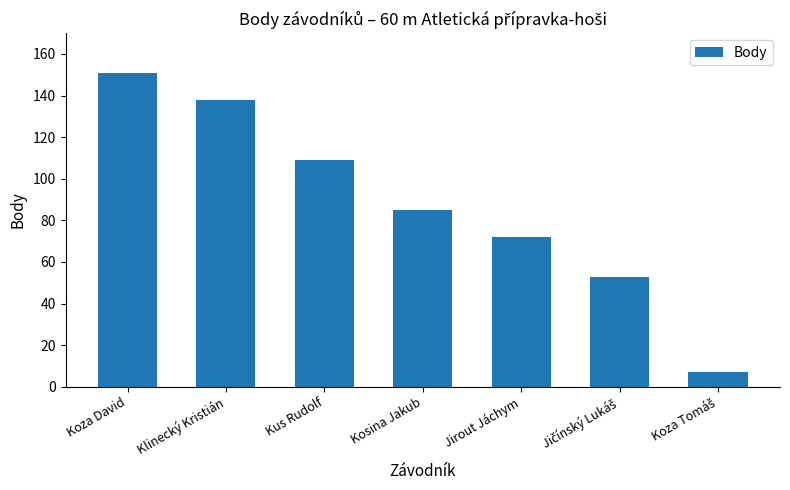

Read the value at Jirout Jáchym, to the nearest 50.

50